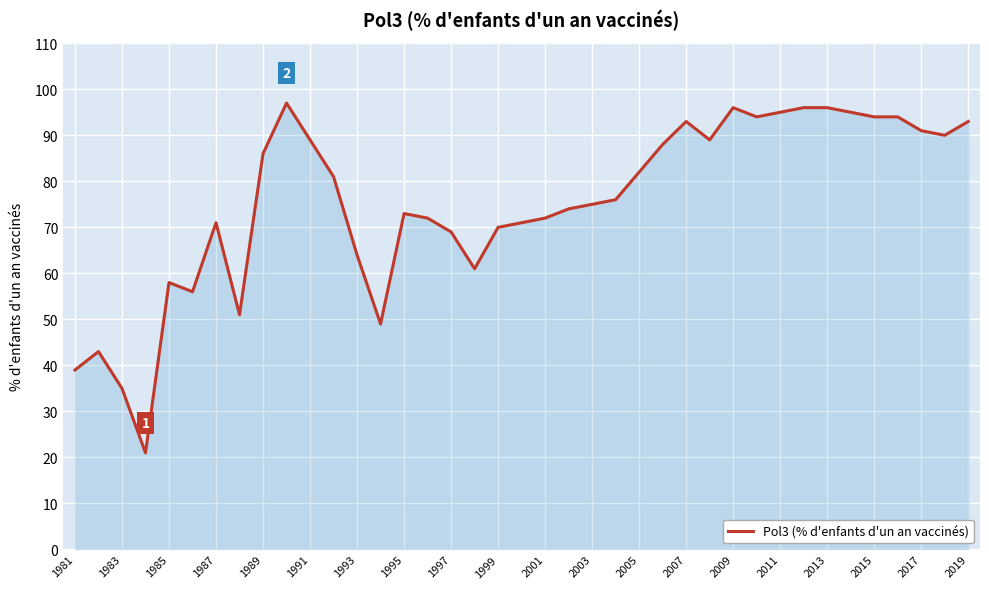

What is the maximum value shown in the chart?

97